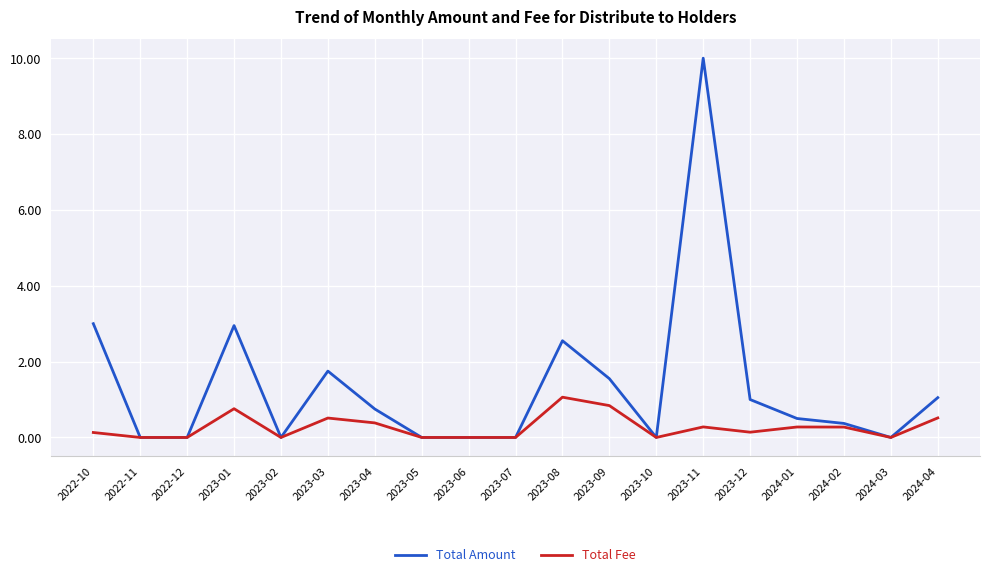

What position from the left is 2023-01?

4